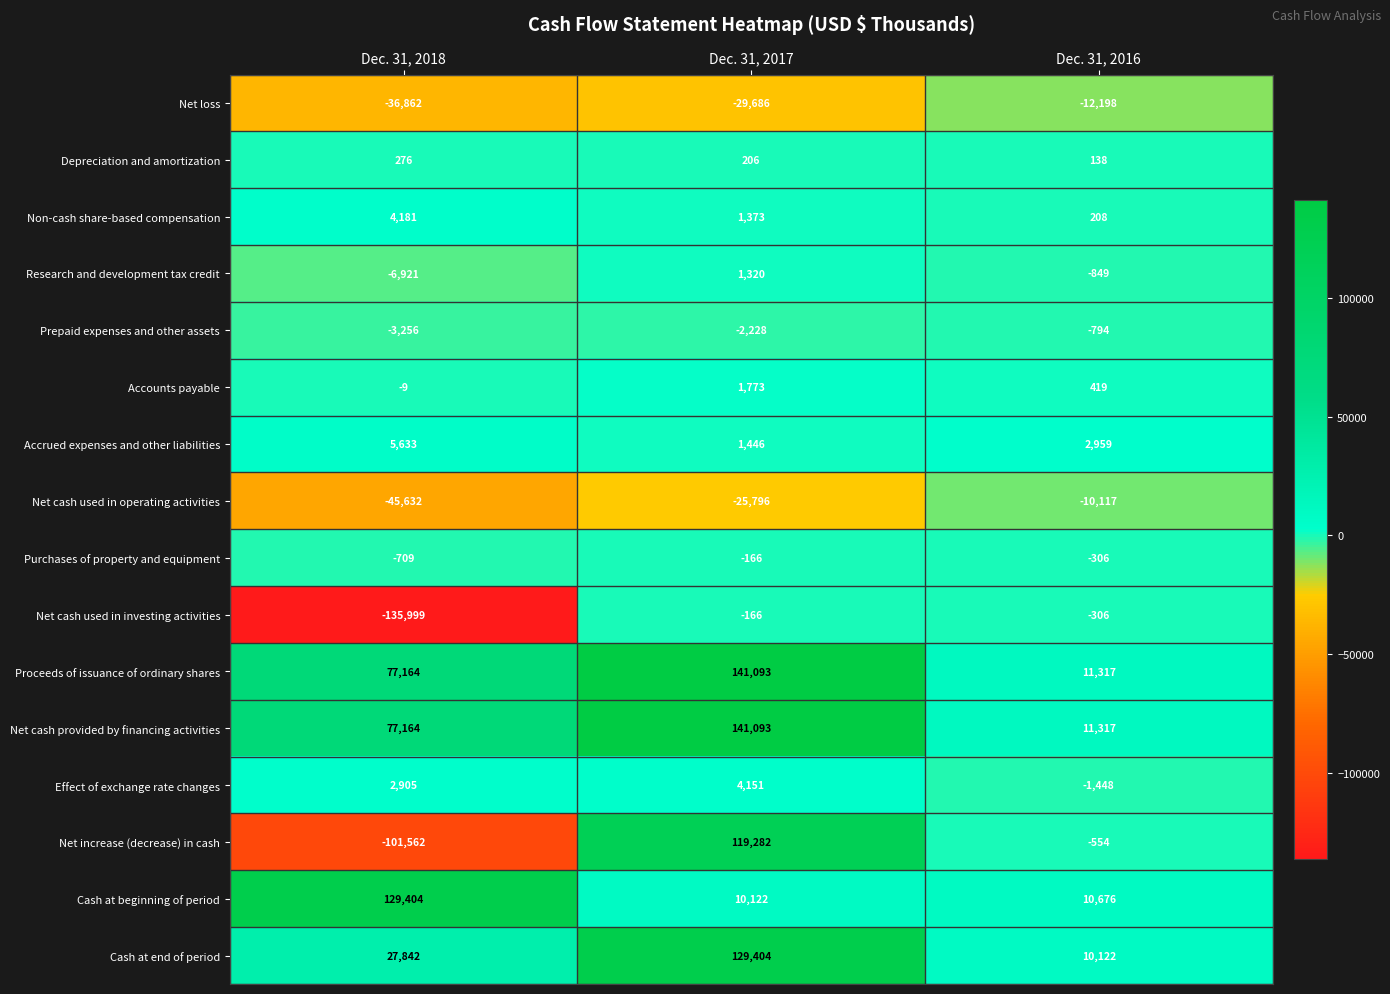

Which series changed the most between Dec. 31, 2018 and Dec. 31, 2017?

Net increase (decrease) in cash